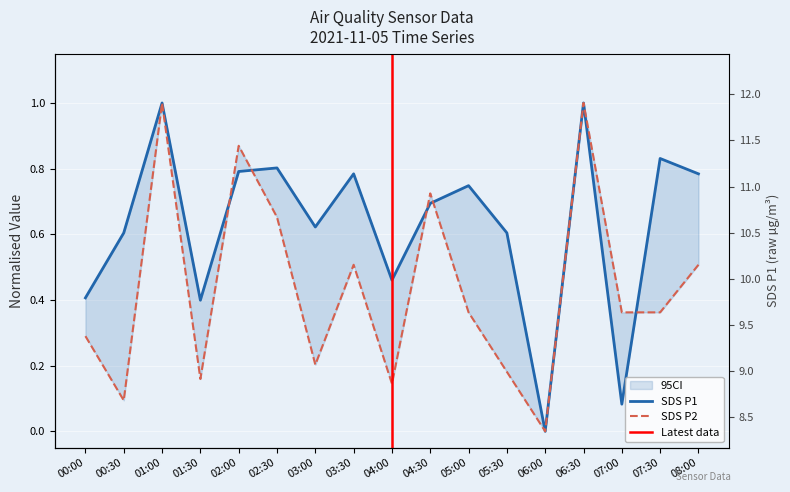

What is the difference between the highest and lowest values at 00:30?

0.5